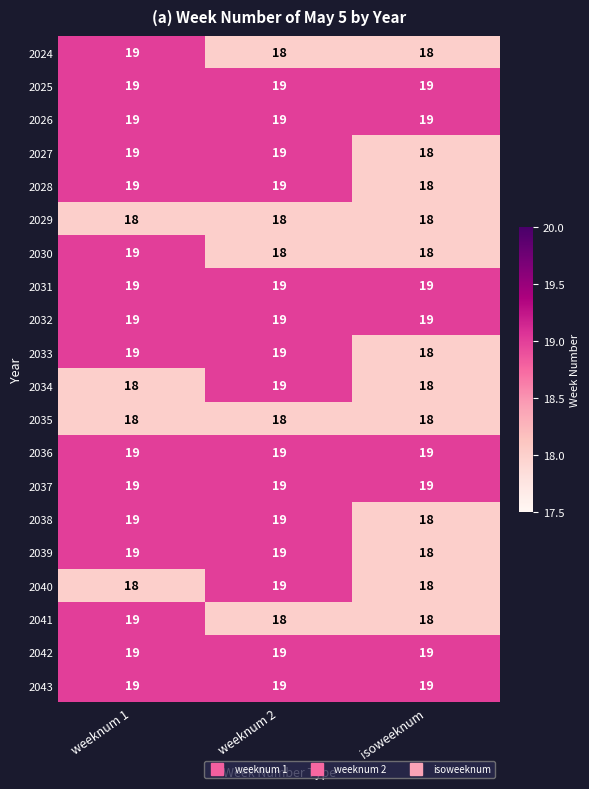

What is the greatest value displayed?

19